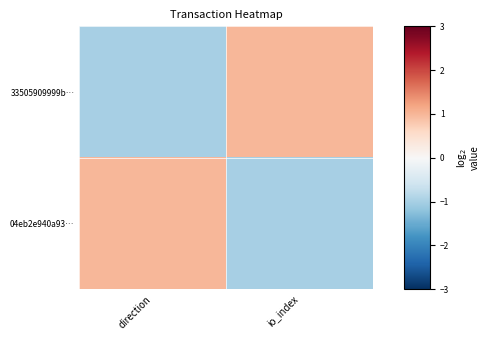

Reading left to right, transcribe all the data shown in this chart.

33505909999b…: direction=-1	io_index=1
04eb2e940a93…: direction=1	io_index=-1